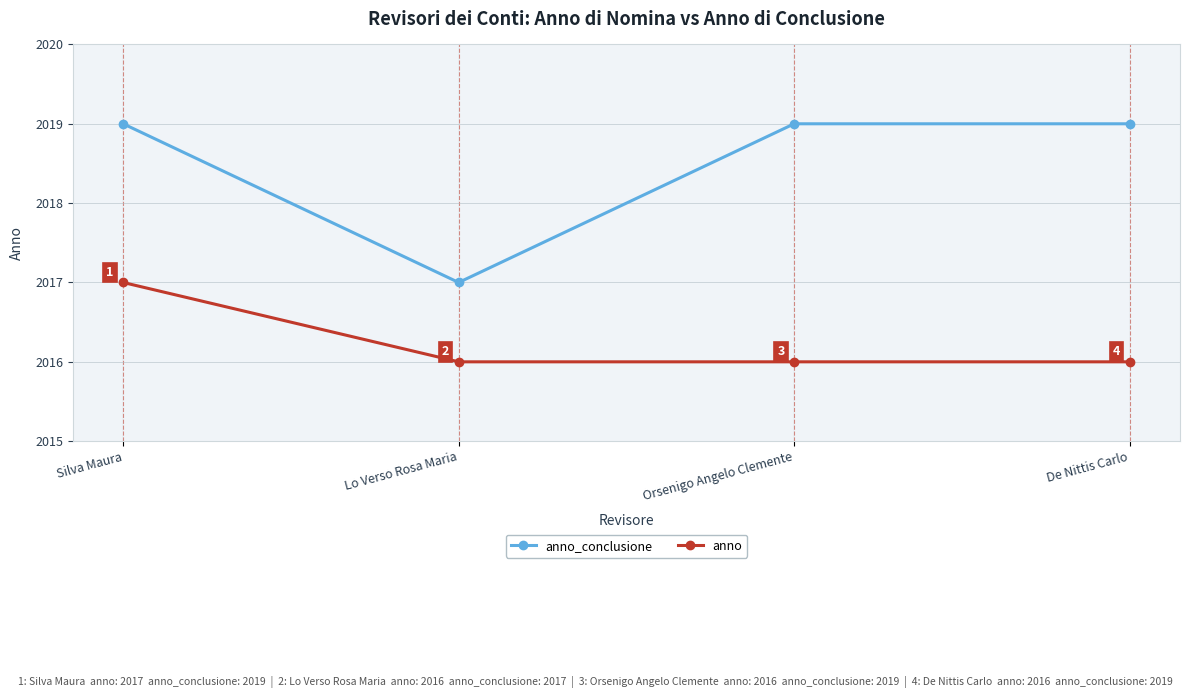

What is the sum of the anno values at De Nittis Carlo and Orsenigo Angelo Clemente?

4032